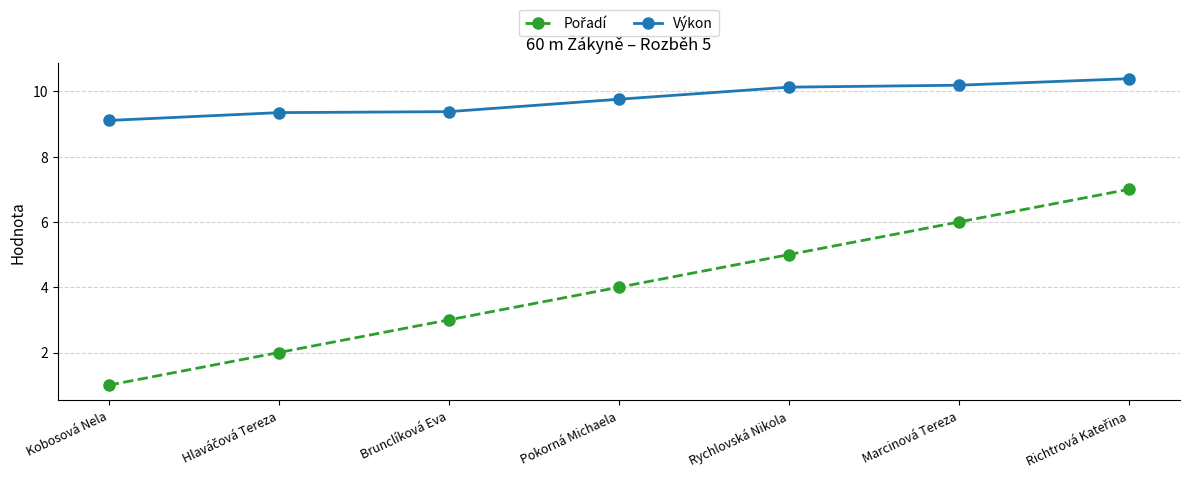

Is it true that Výkon equals 15.2 at Marcinová Tereza?

False